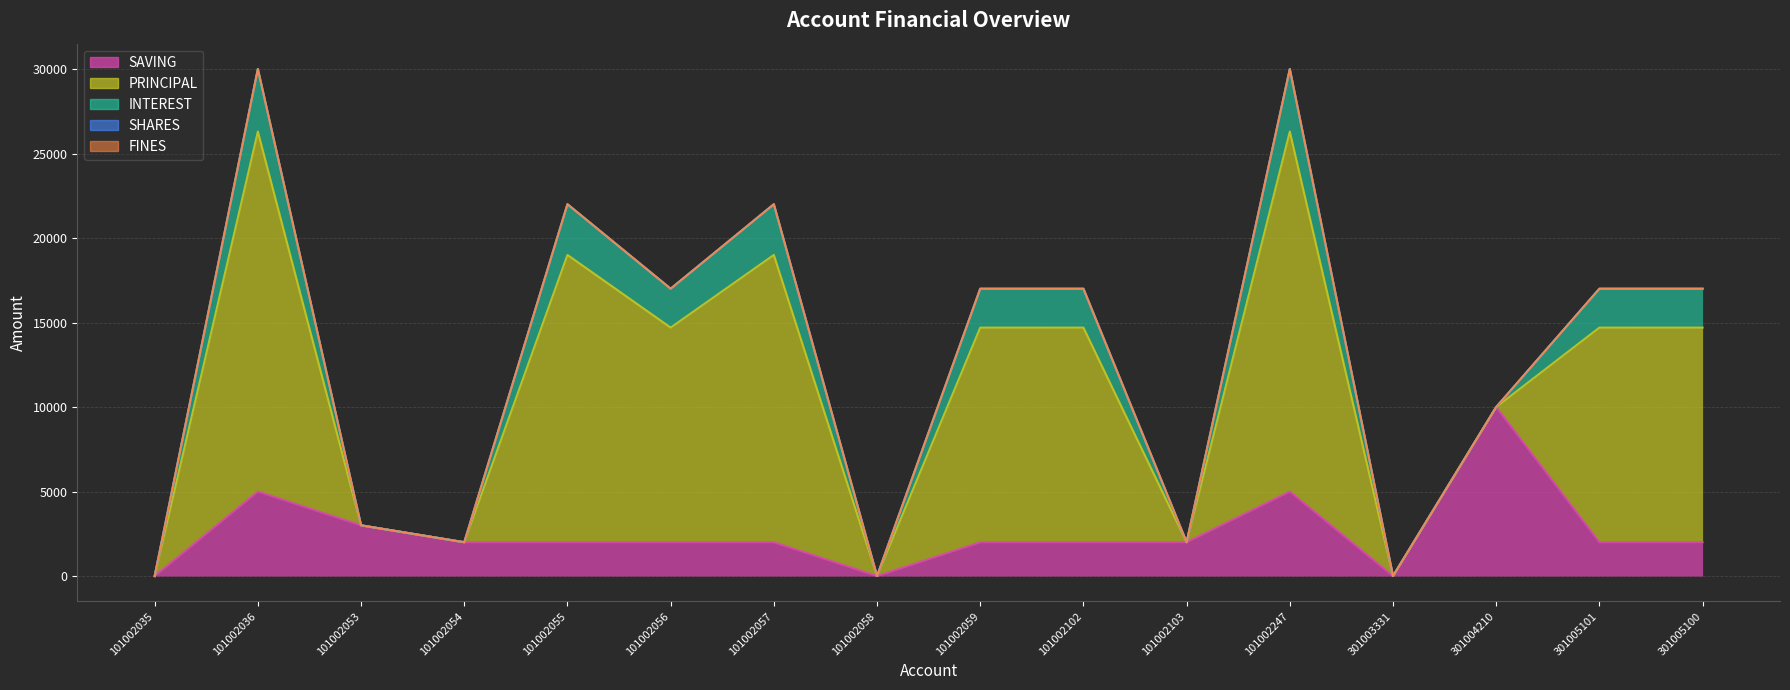

True or false: FINES has more than 2 interior local peaks.

False